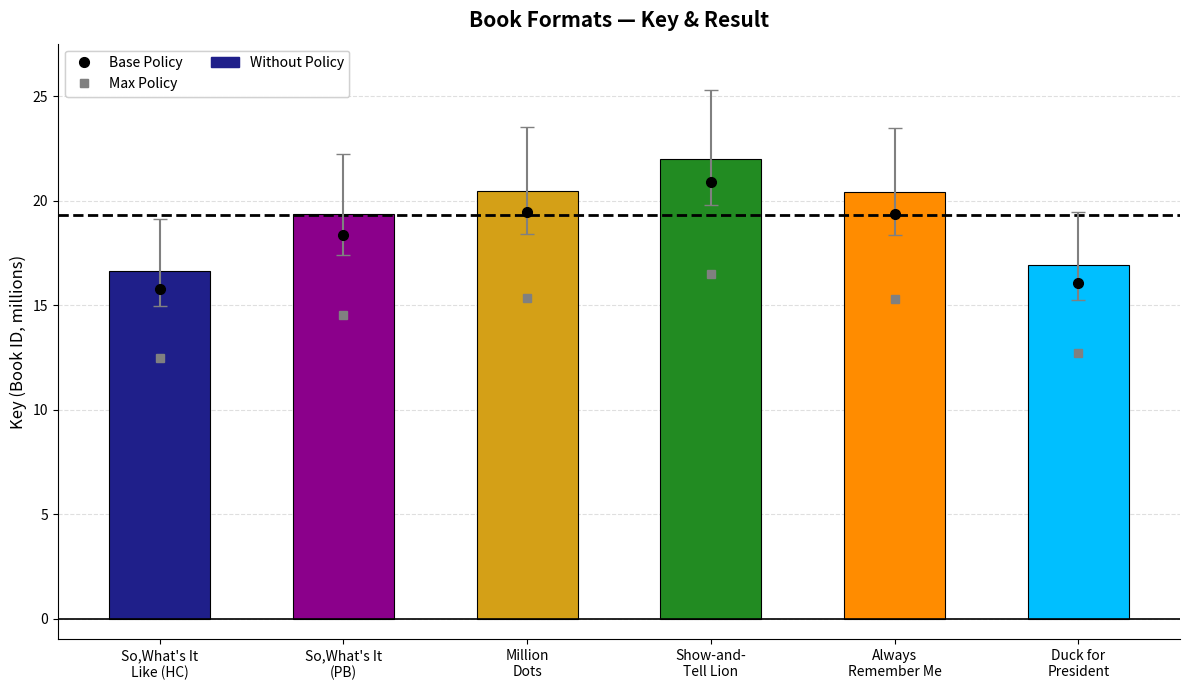

What is the highest value of the Max Policy series?

16.5